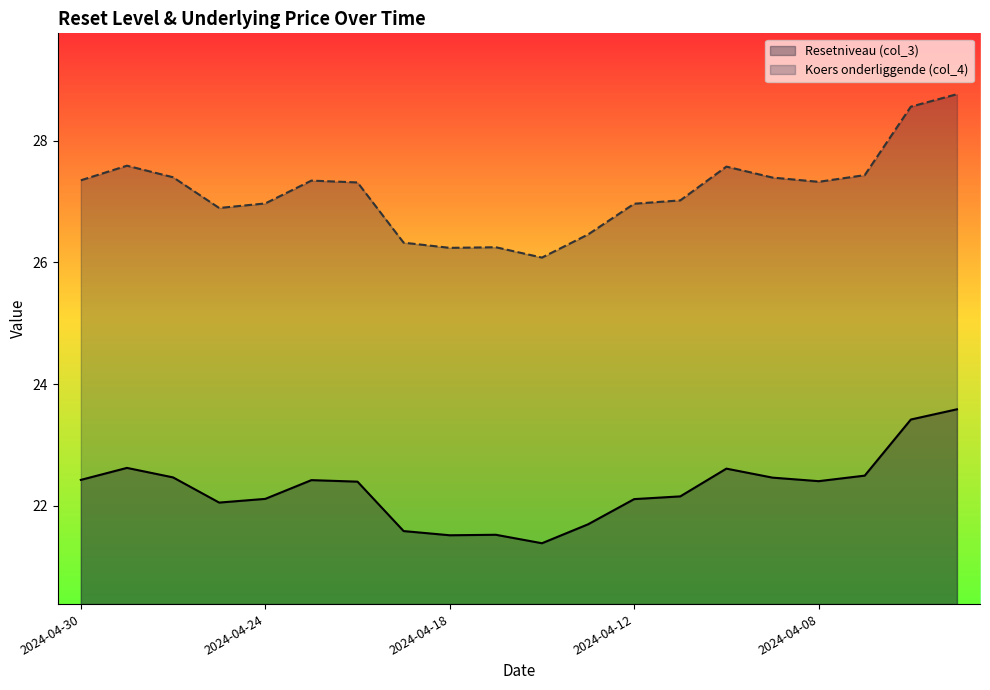

How many distinct data groups are displayed?

2